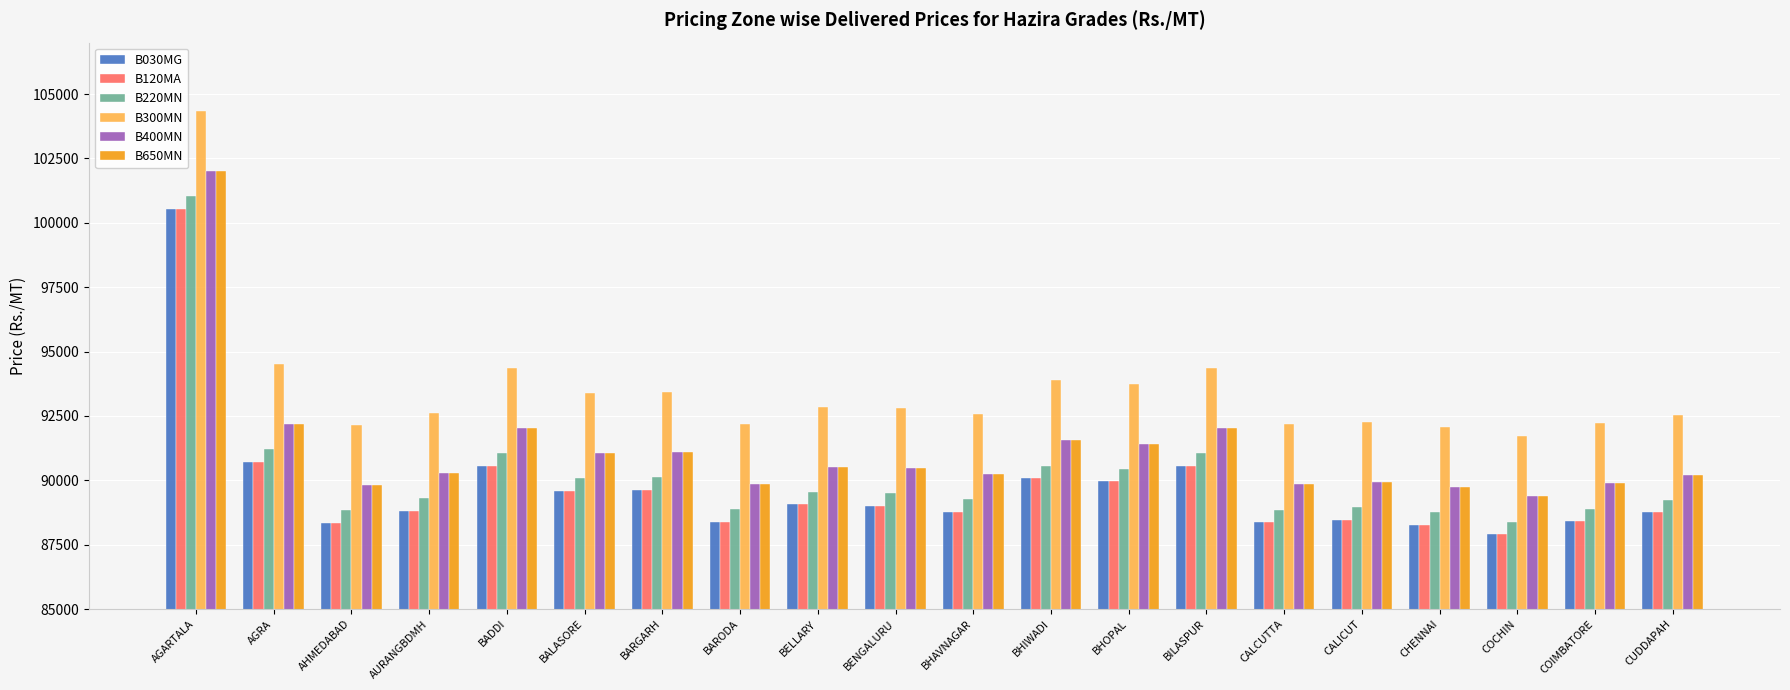

Is it true that B300MN equals 91709 at COCHIN?

True